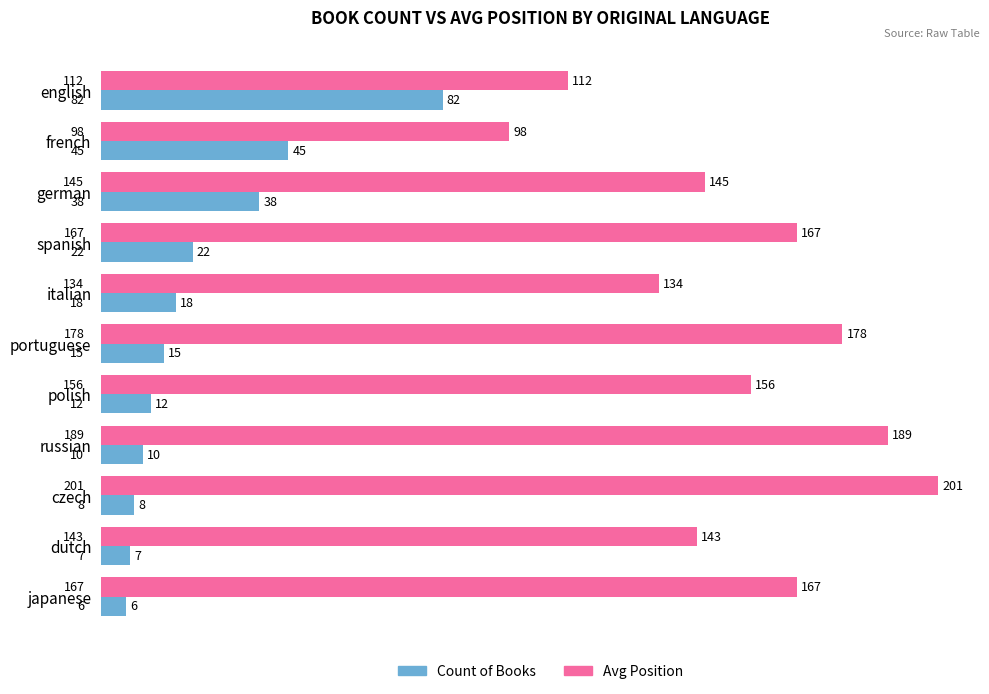

Rank the series by their maximum value, from lowest to highest.

Count of Books, Avg Position